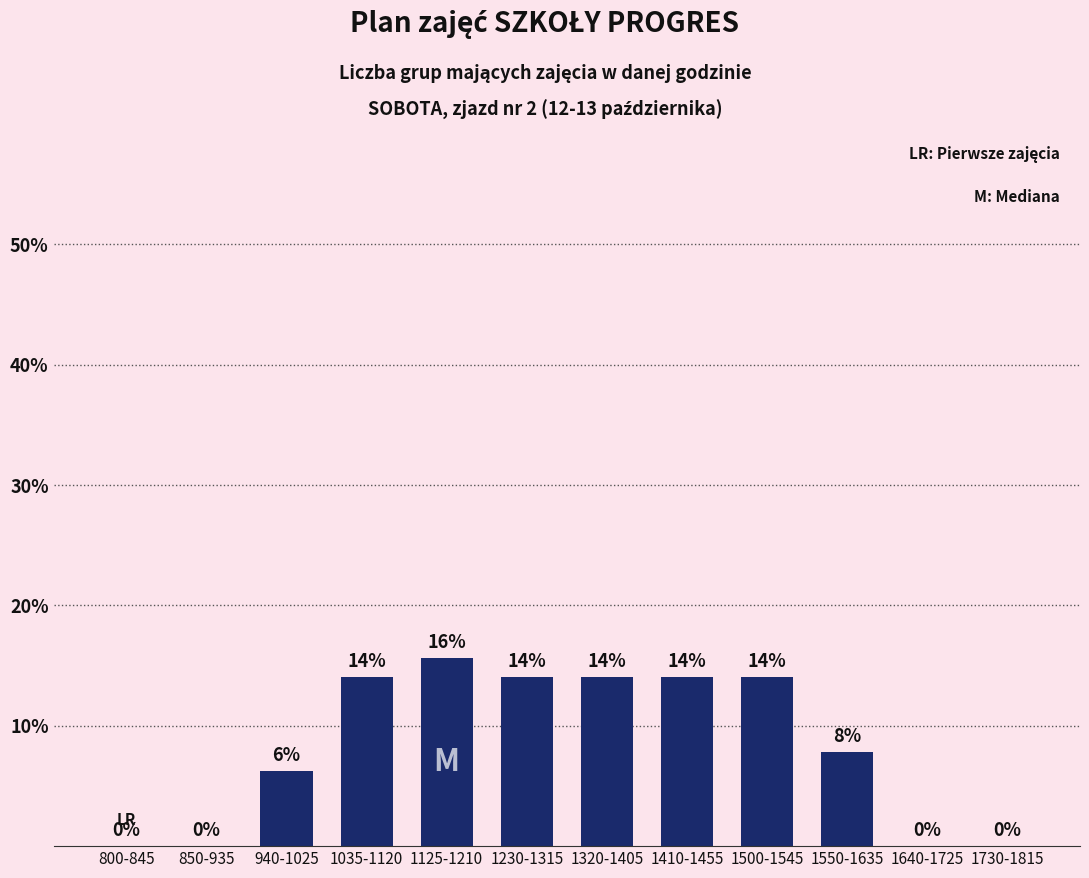

The value at 850-935 is 0.0. True or false?

True